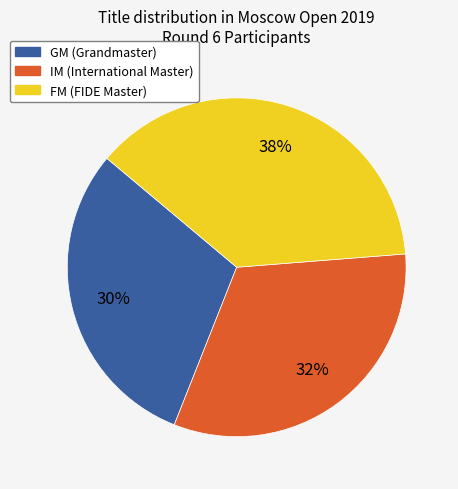

Do IM and GM together represent more than half of the pie?

Yes